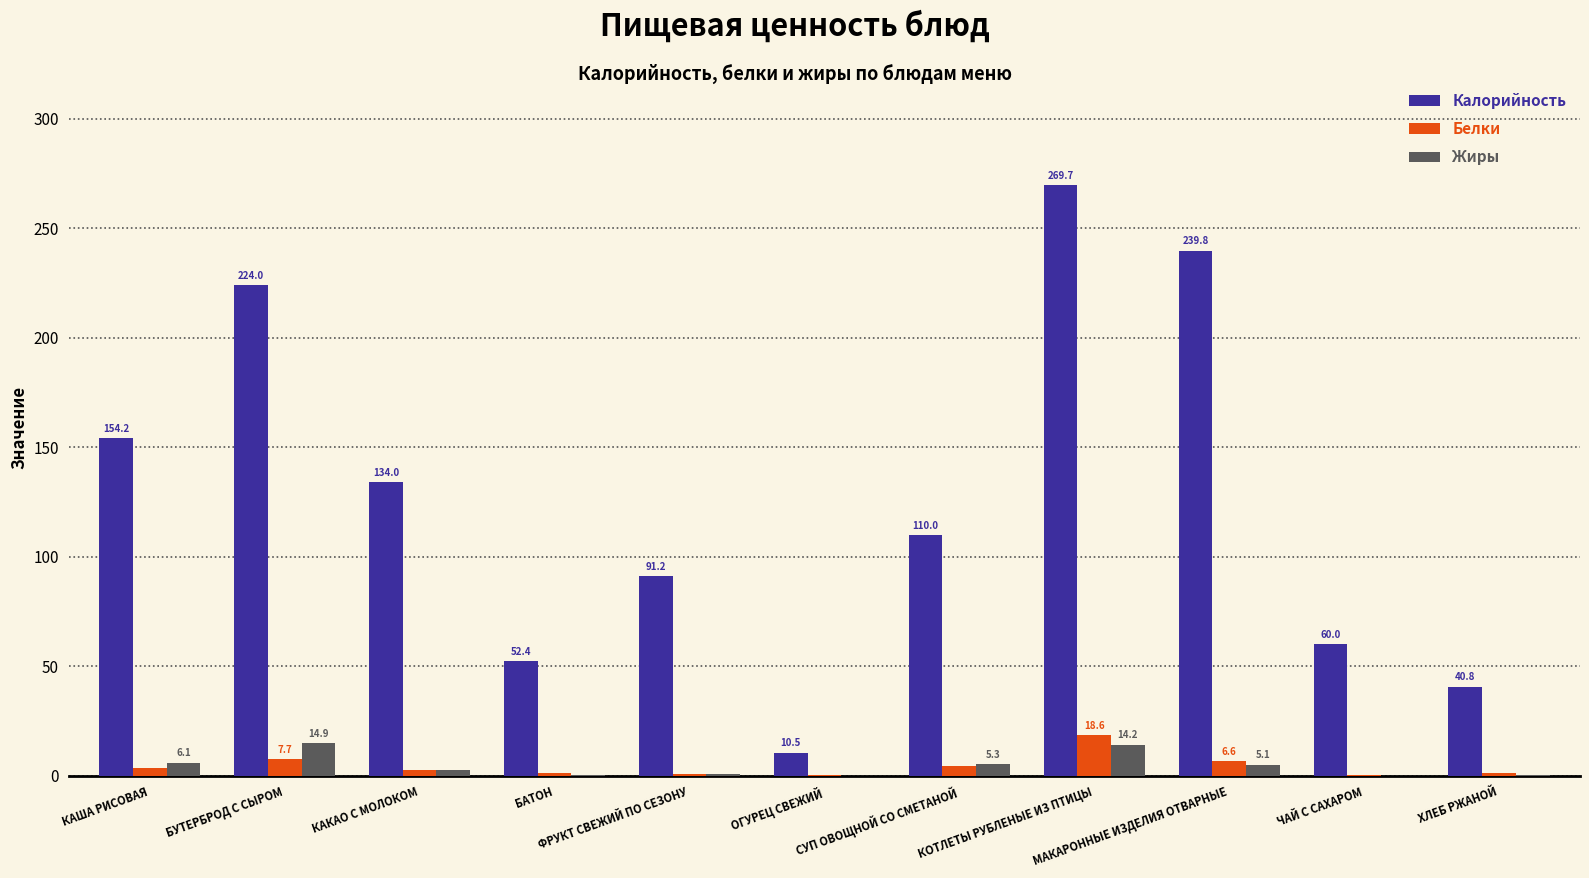

What is the greatest value displayed?

269.7